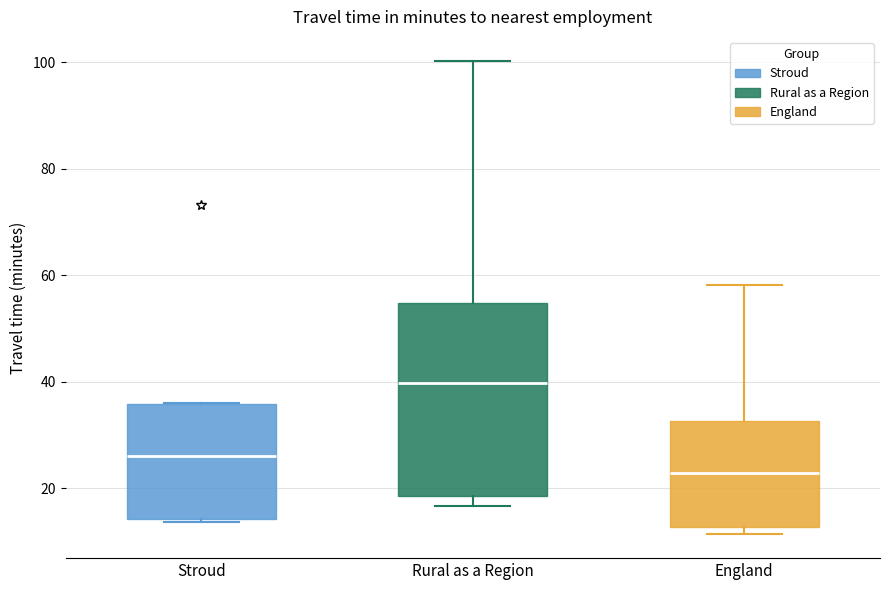

Which box has the highest median line?

Rural as a Region